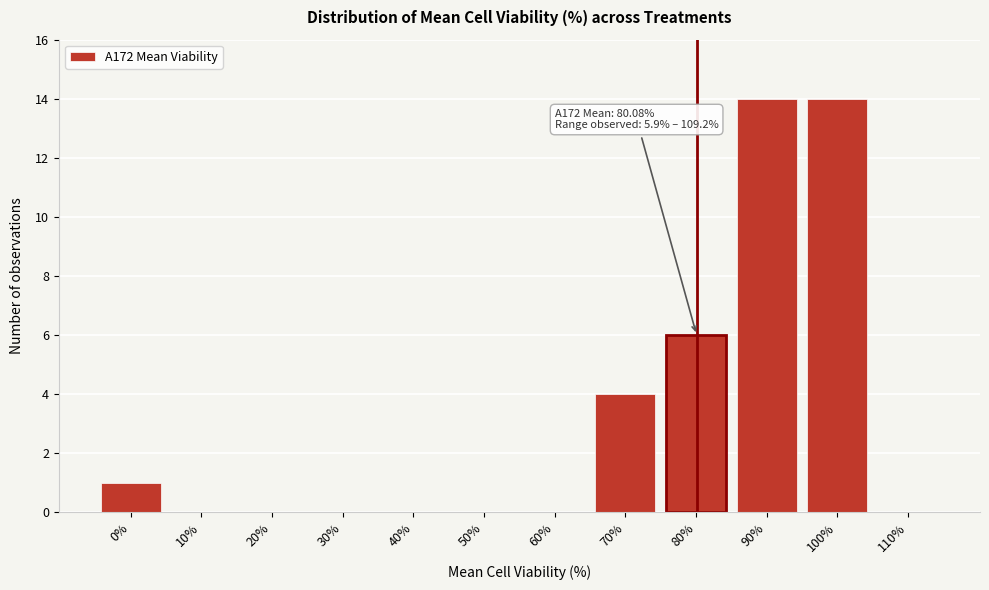

Reading left to right, transcribe all the data shown in this chart.

0%=1	10%=0	20%=0	30%=0	40%=0	50%=0	60%=0	70%=4	80%=6	90%=14	100%=14	110%=0